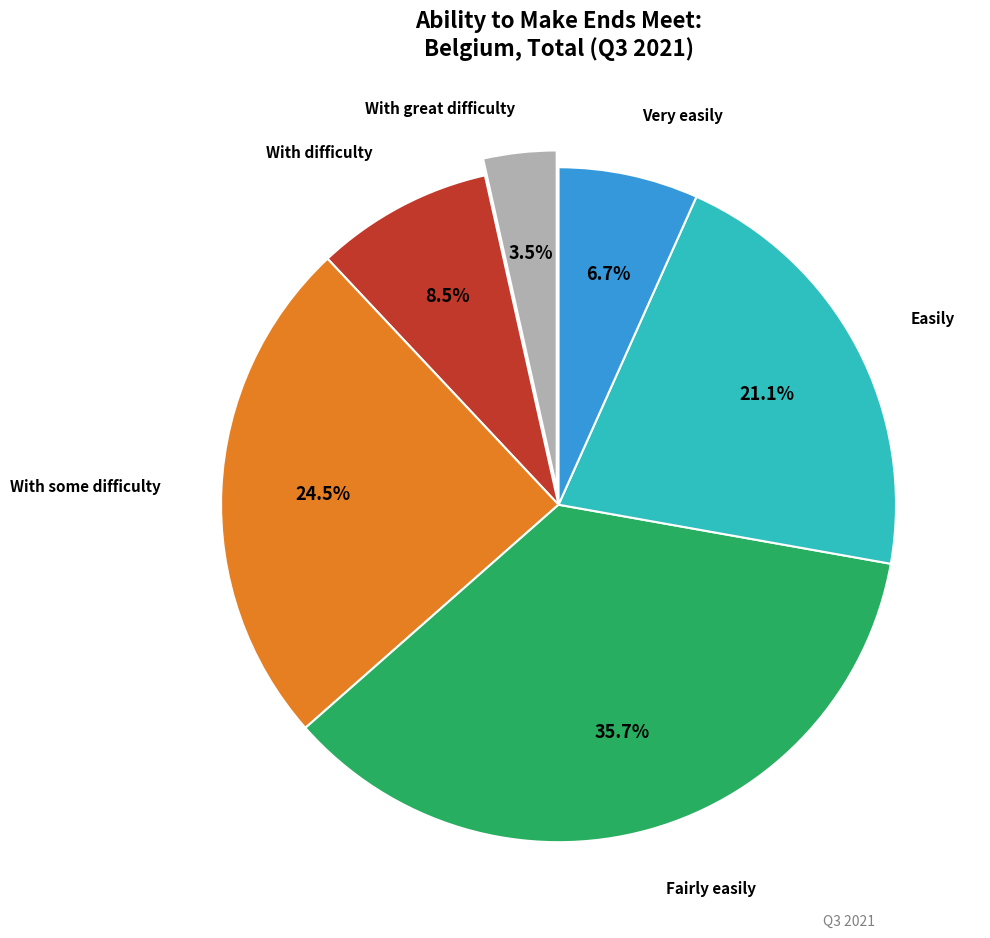

Does any single category account for the majority?

No